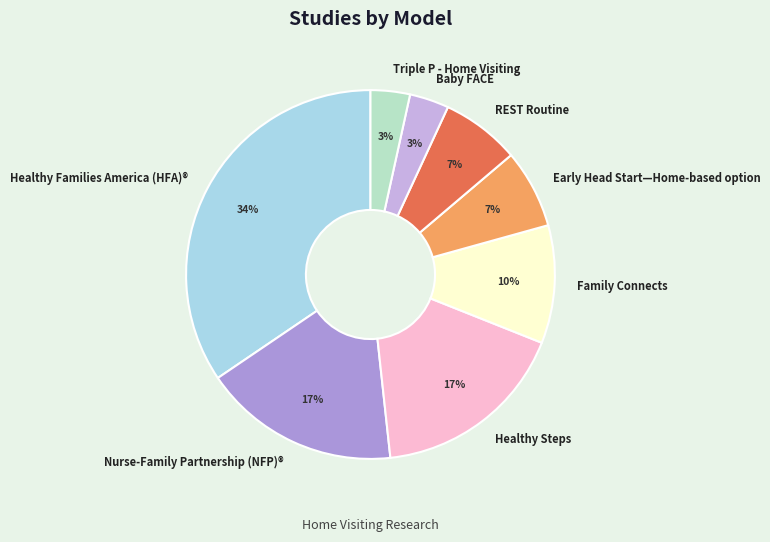

Does Nurse-Family Partnership (NFP)® account for over 50% of the chart?

No